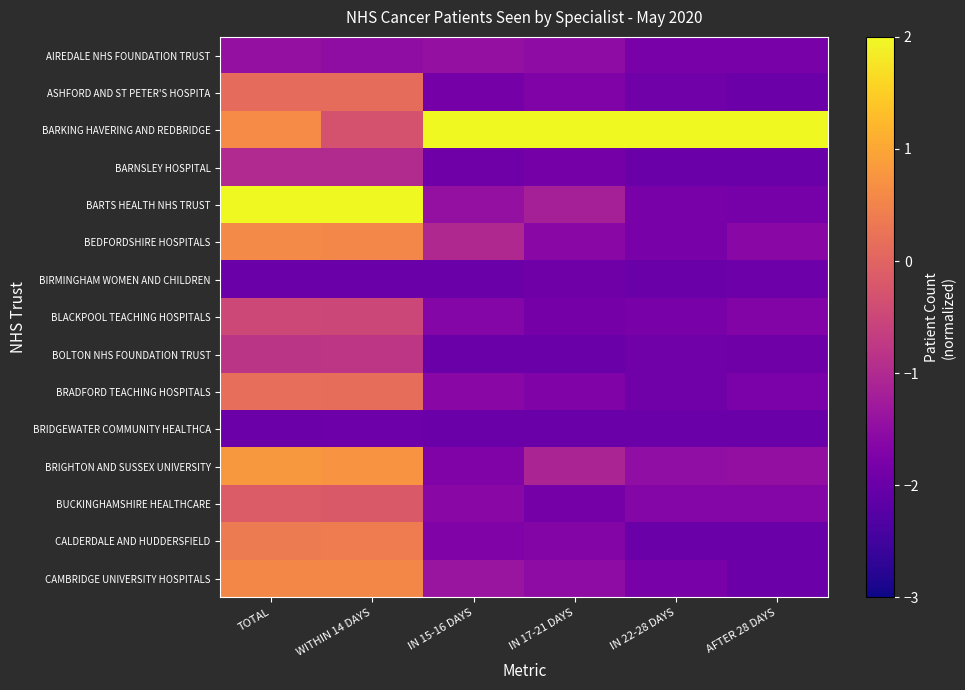

What is the spread (max minus min) of values at WITHIN 14 DAYS?

4.0